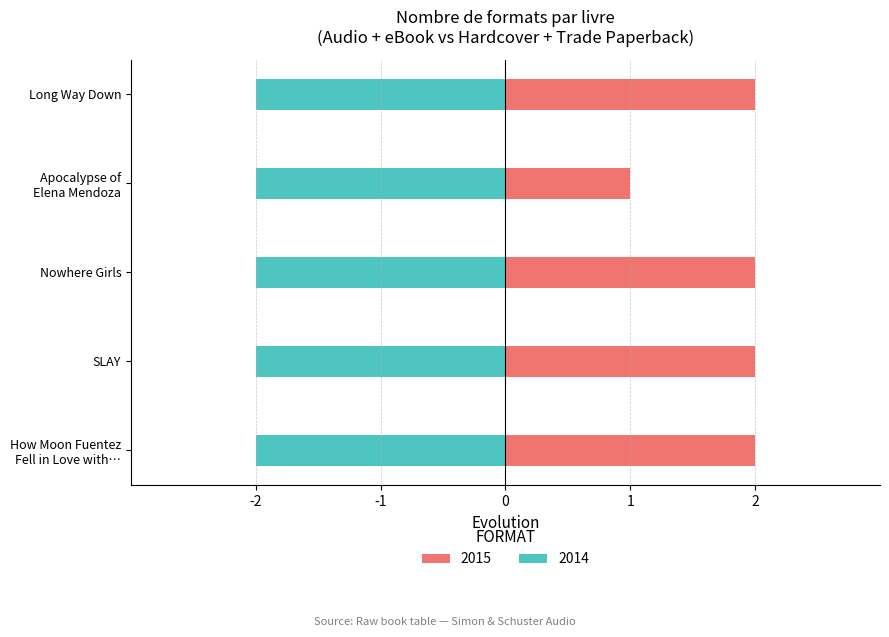

What value does the data have at Nowhere Girls?

2